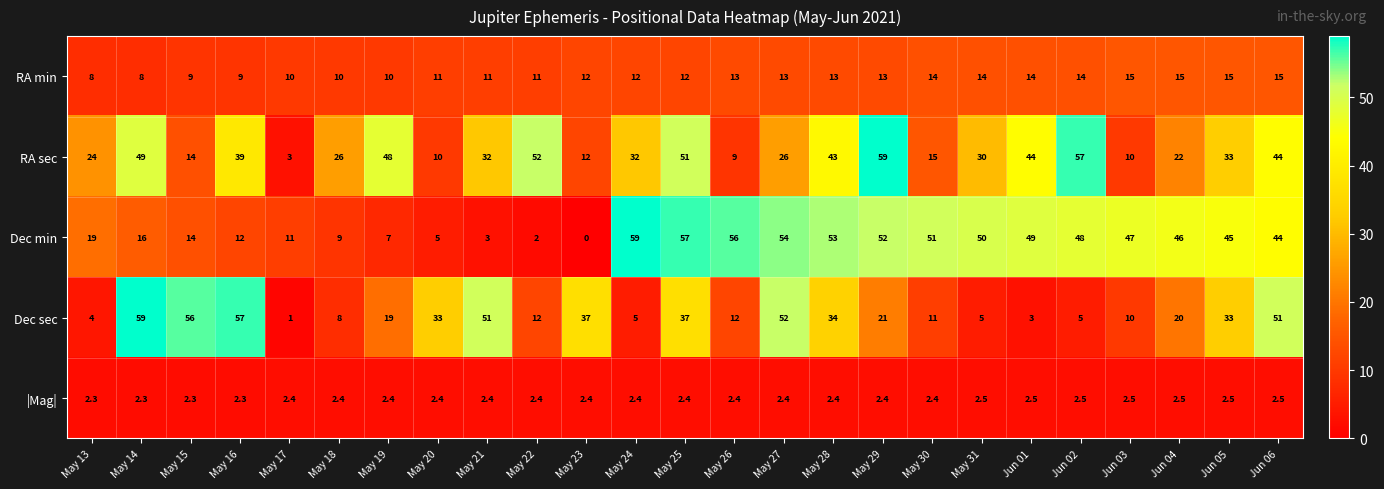

What is the minimum value for |Mag|?

2.3